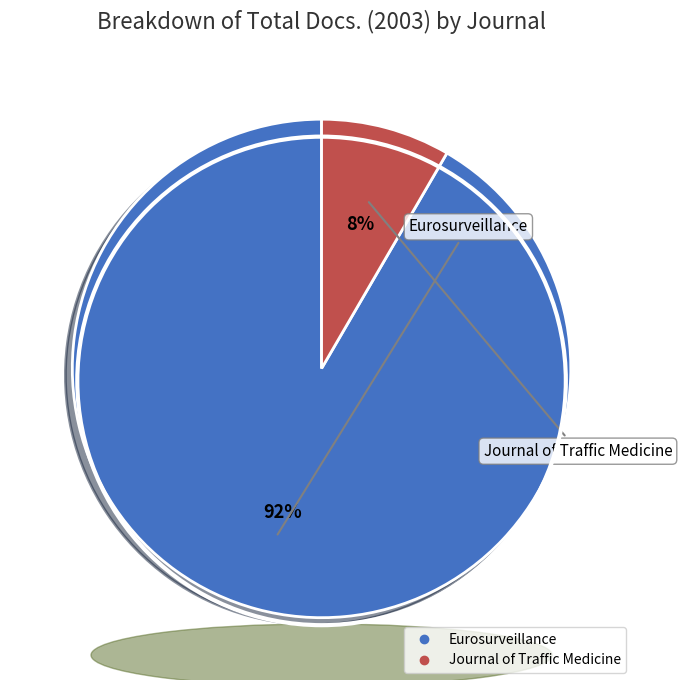

To the nearest percent, what is the combined percentage of Journal of Traffic Medicine and Eurosurveillance?

100%